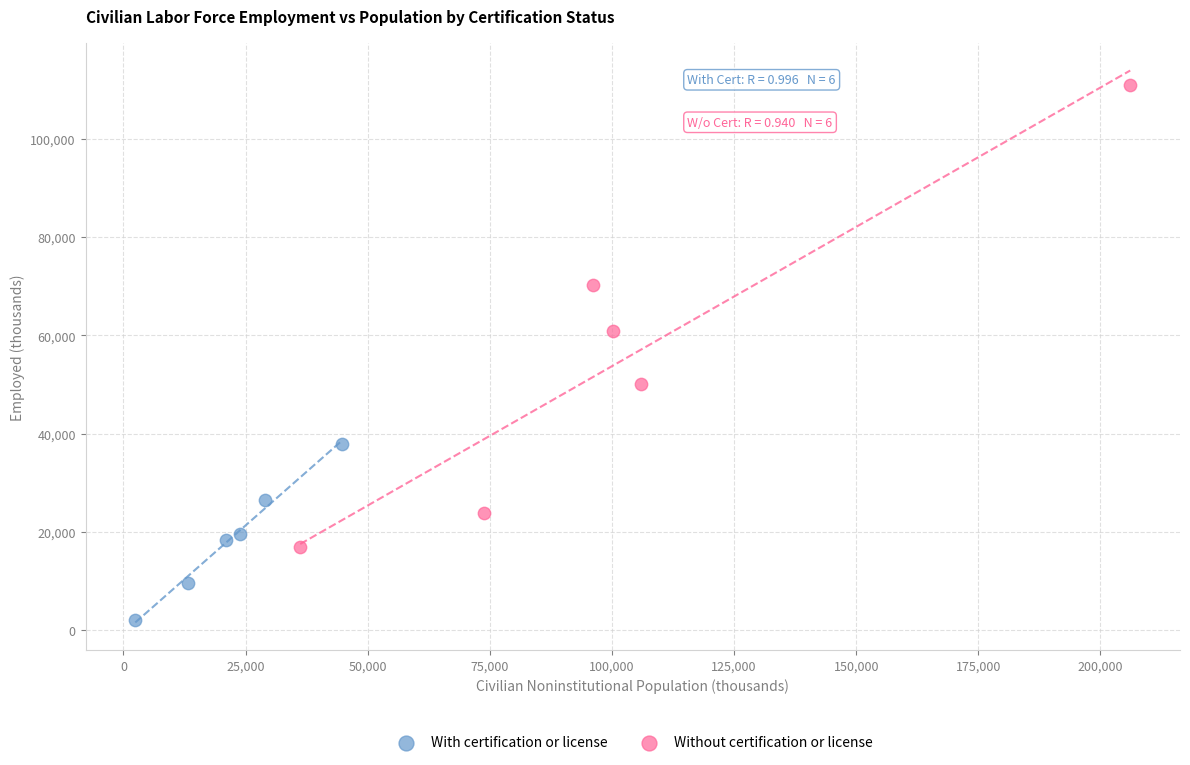

What are all the series names shown in the legend?

With certification or license, Without certification or license